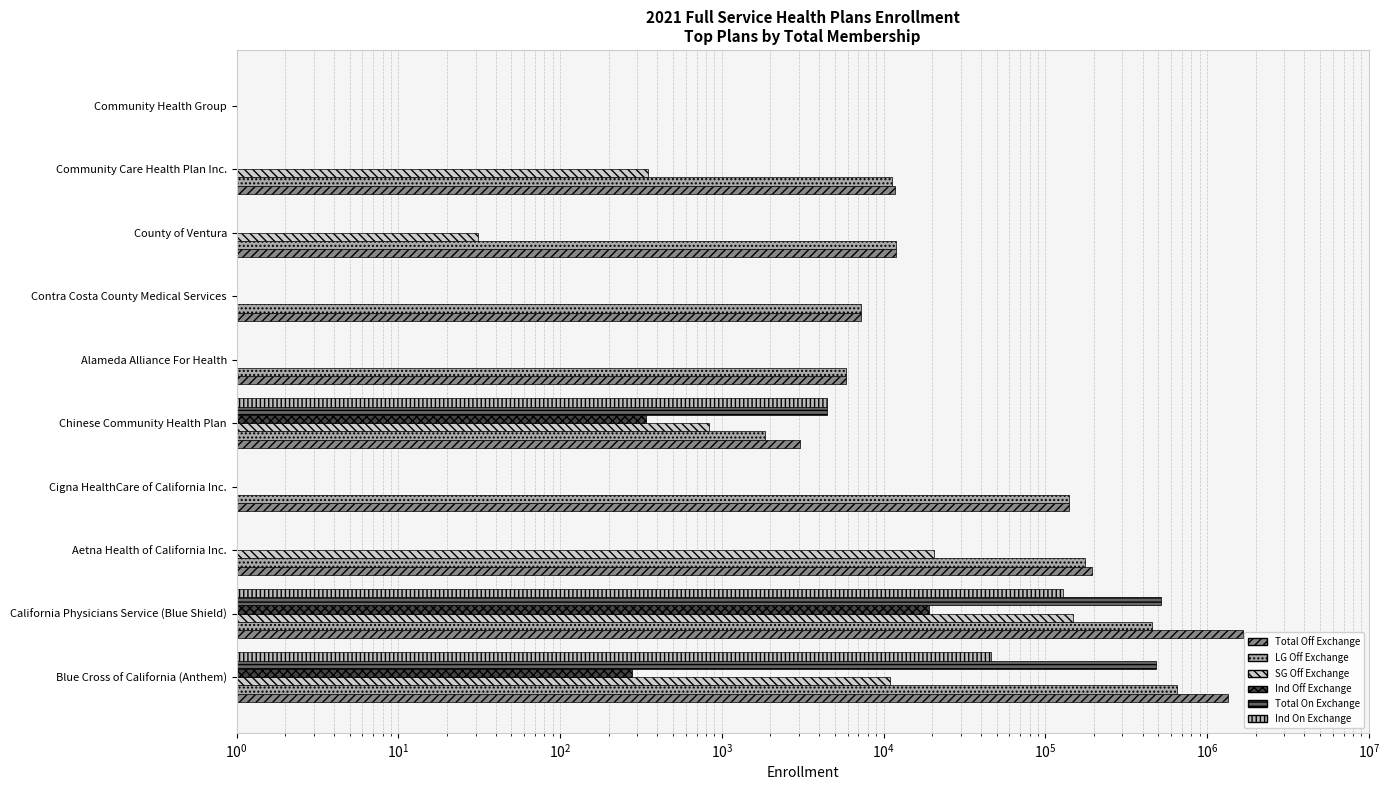

Reading right to left, list all the values displayed in this chart.

Total Off Exchange: 0	11695	12012	7236	5824	3044	139517	195661	1658791	1353974
LG Off Exchange: 0	11345	11981	7236	5824	1850	139517	175282	459671	655992
SG Off Exchange: 0	350	31	0	0	838	0	20366	148274	10922
Ind Off Exchange: 0	0	0	0	0	339	0	0	19236	280
Total On Exchange: 0	0	0	0	0	4471	0	0	517117	482159
Ind On Exchange: 0	0	0	0	0	4471	0	0	129481	46216